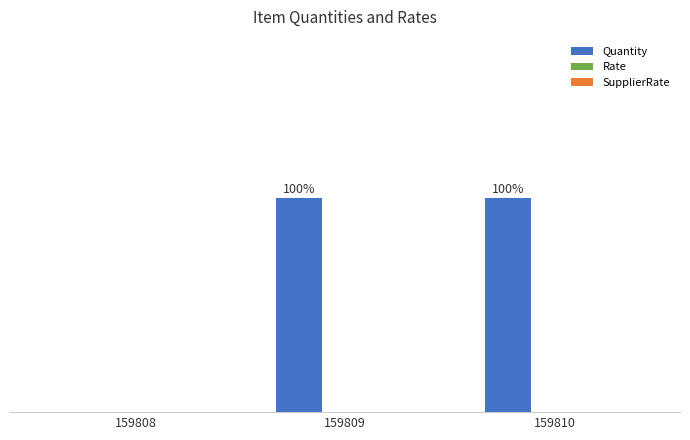

Are the bars horizontal?

No